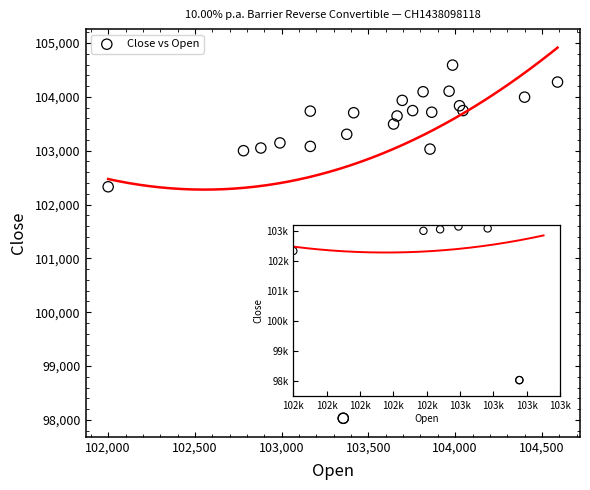

What Y value in the scatter plot is closest to 101310?

102330